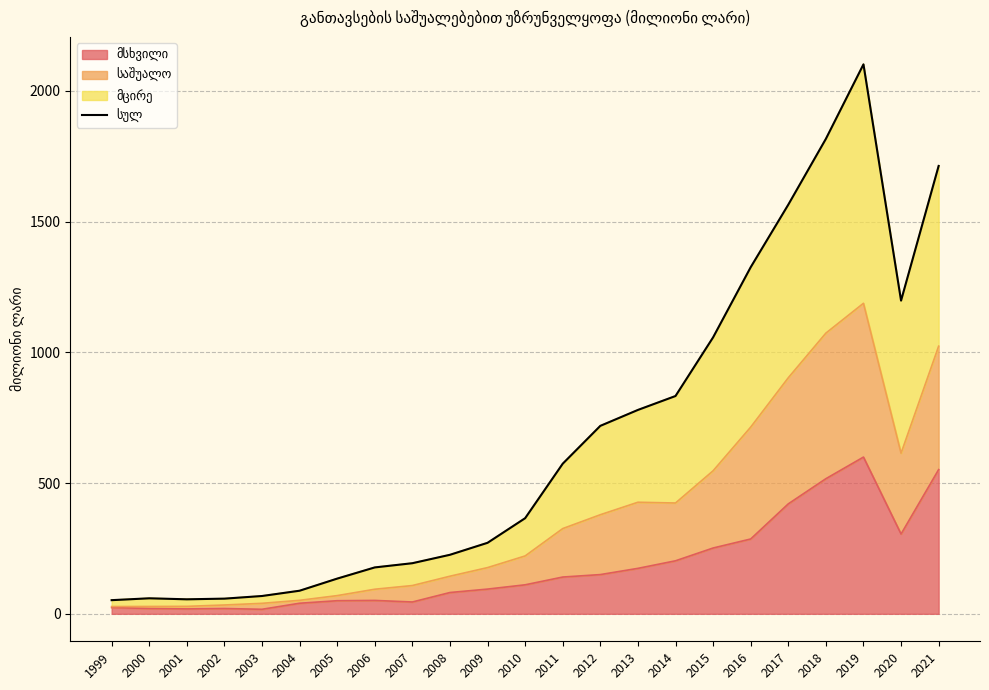

What is the sum of the values at 2000 and 2020?

1256.9